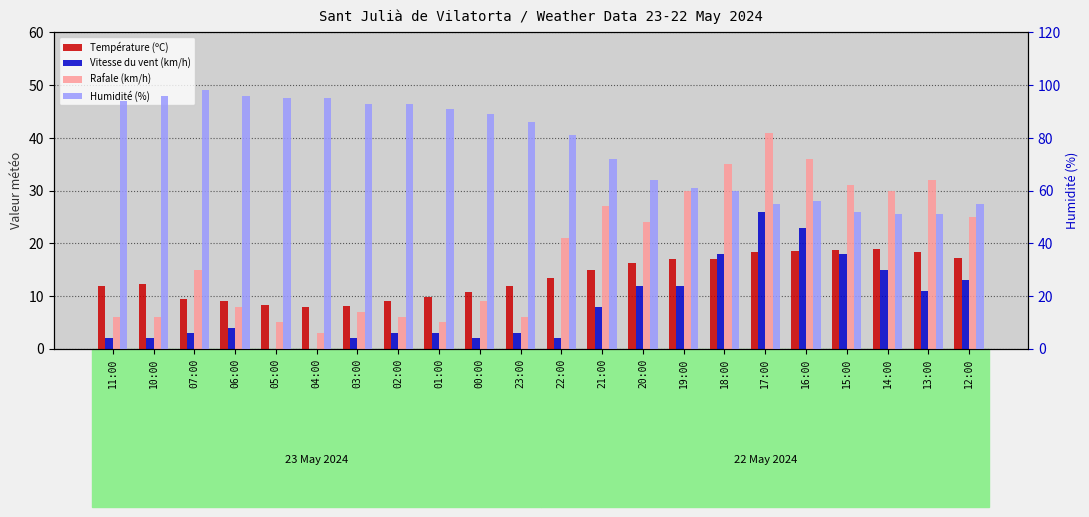

Count the number of data series in this chart.

4